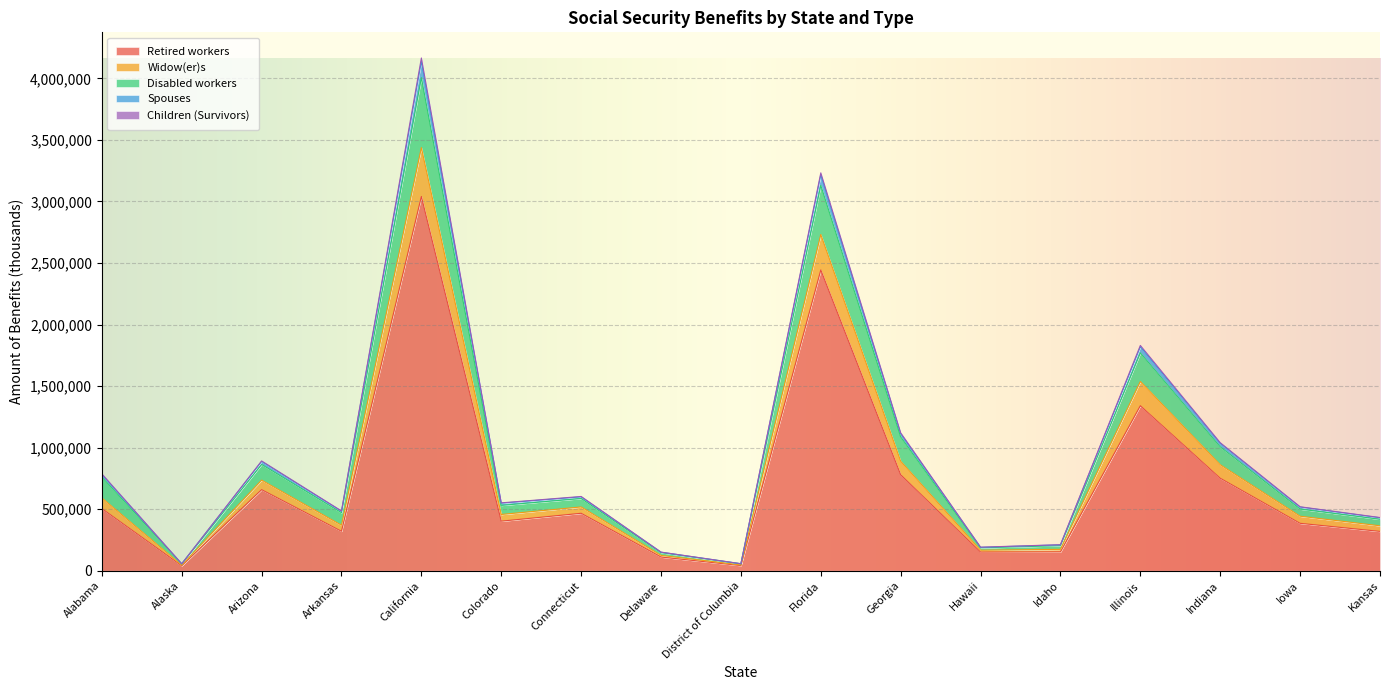

Which category has the lowest value across all series?

Alaska